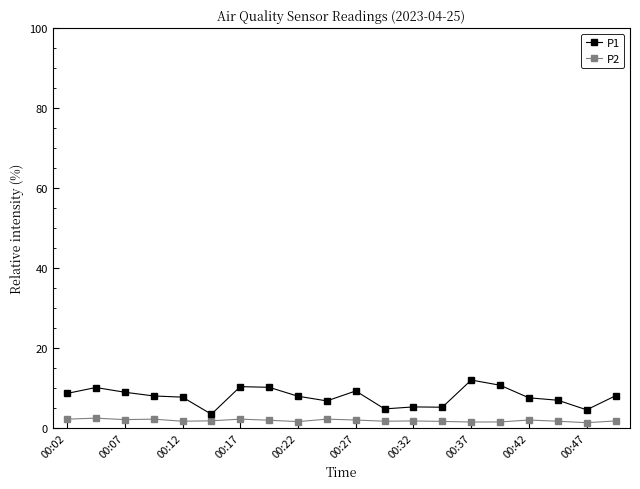

How many data points does each series have?

20